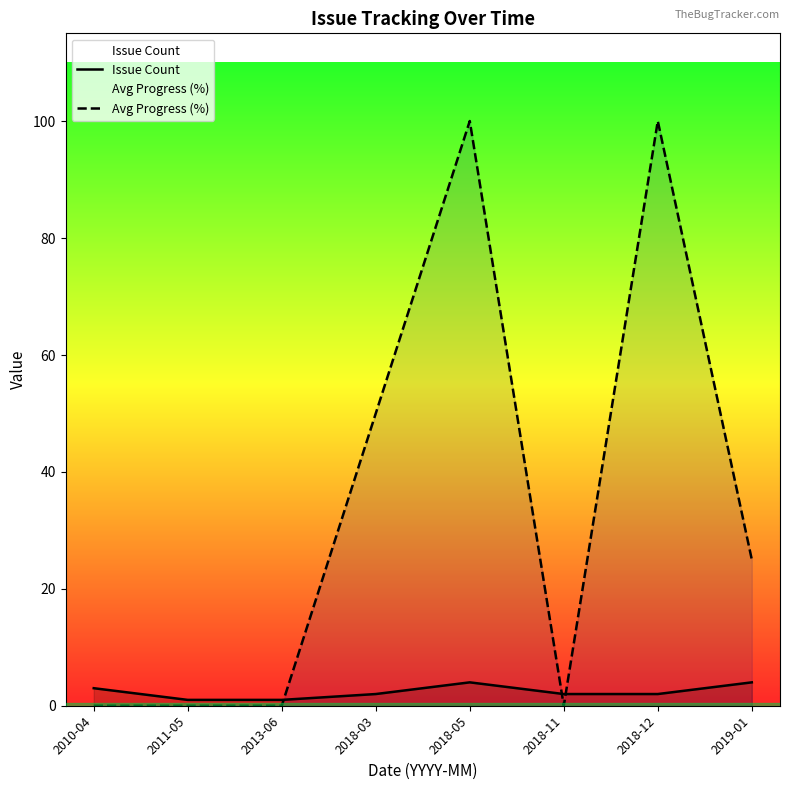

At 2019-01, list the series in order from largest to smallest.

Avg Progress (%), Issue Count